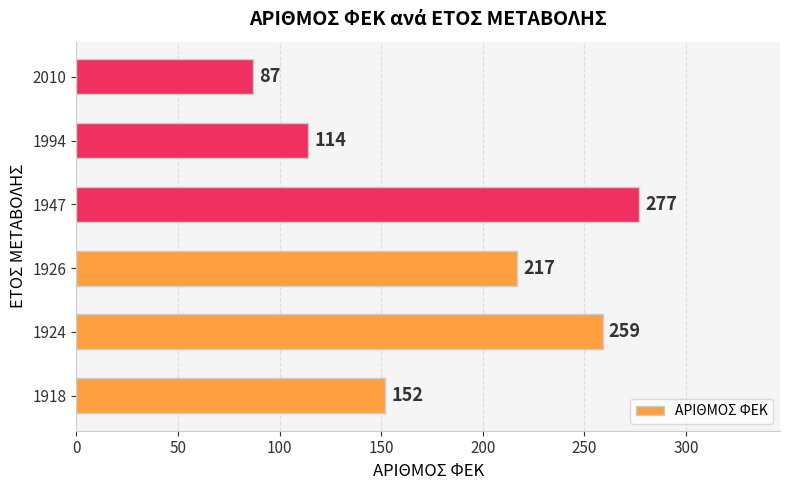

How many data points does each series have?

6